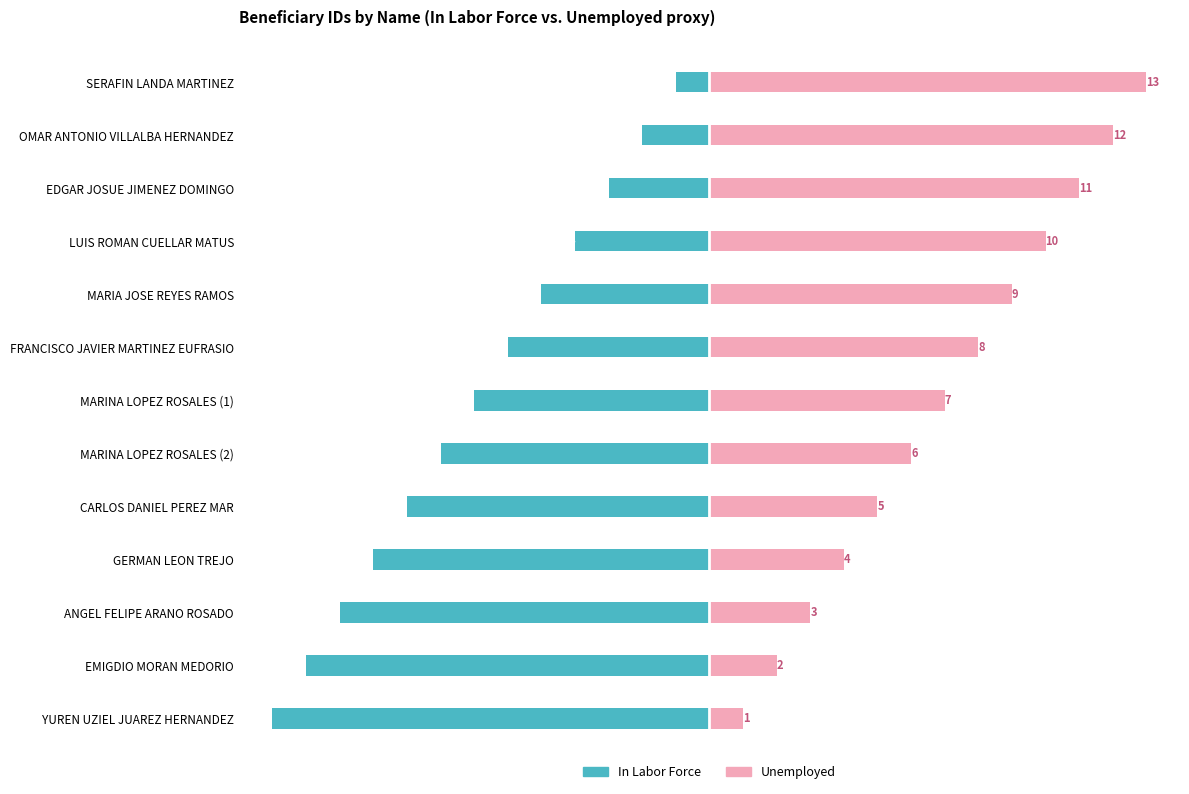

Reading left to right, extract all data points from this chart.

In Labor Force: -1	-2	-3	-4	-5	-6	-7	-8	-9	-10	-11	-12	-13
Unemployed: 13	12	11	10	9	8	7	6	5	4	3	2	1